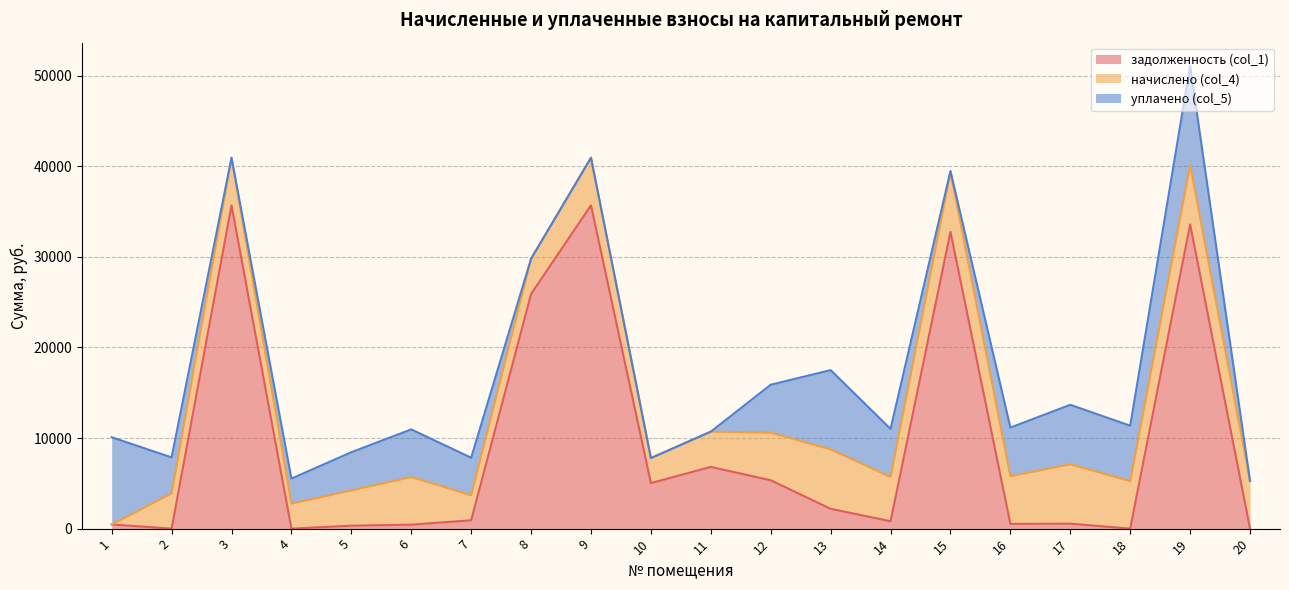

The value of задолженность (col_1) at 3 is 35680.3. True or false?

True